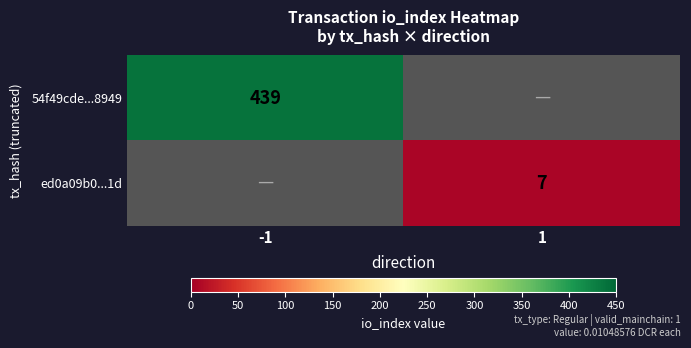

The 54f49cde...8949 series shows 439 at -1. True or false?

True